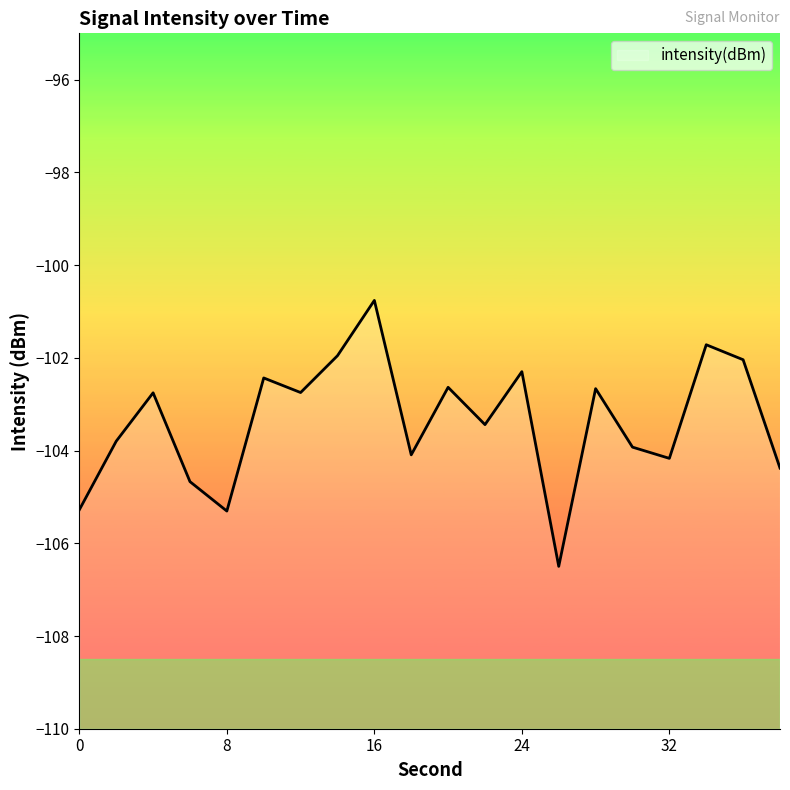

List the labels in order of value, smallest first.

26, 8, 0, 6, 38, 32, 18, 30, 2, 22, 4, 12, 28, 20, 10, 24, 36, 14, 34, 16